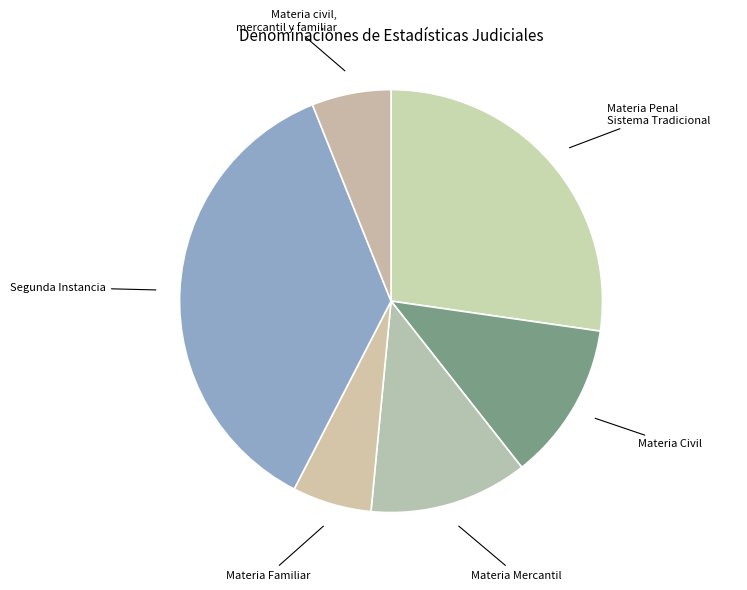

Is it true that Materia Penal Sistema Tradicional is 27% of the pie?

True